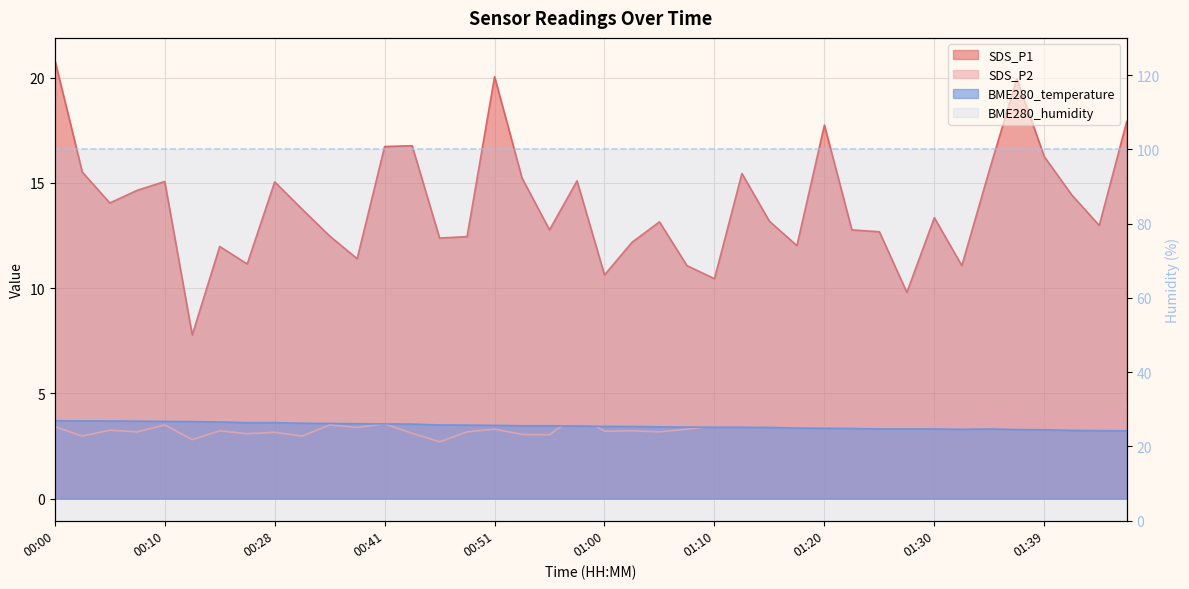

True or false: SDS_P1 has a value of 18.3 at 01:00.

False